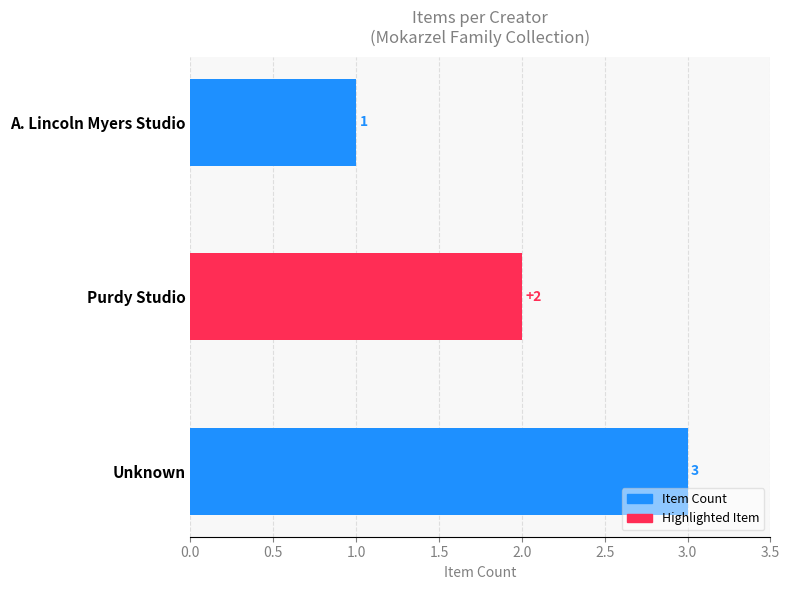

What is the minimum value shown in the chart?

1